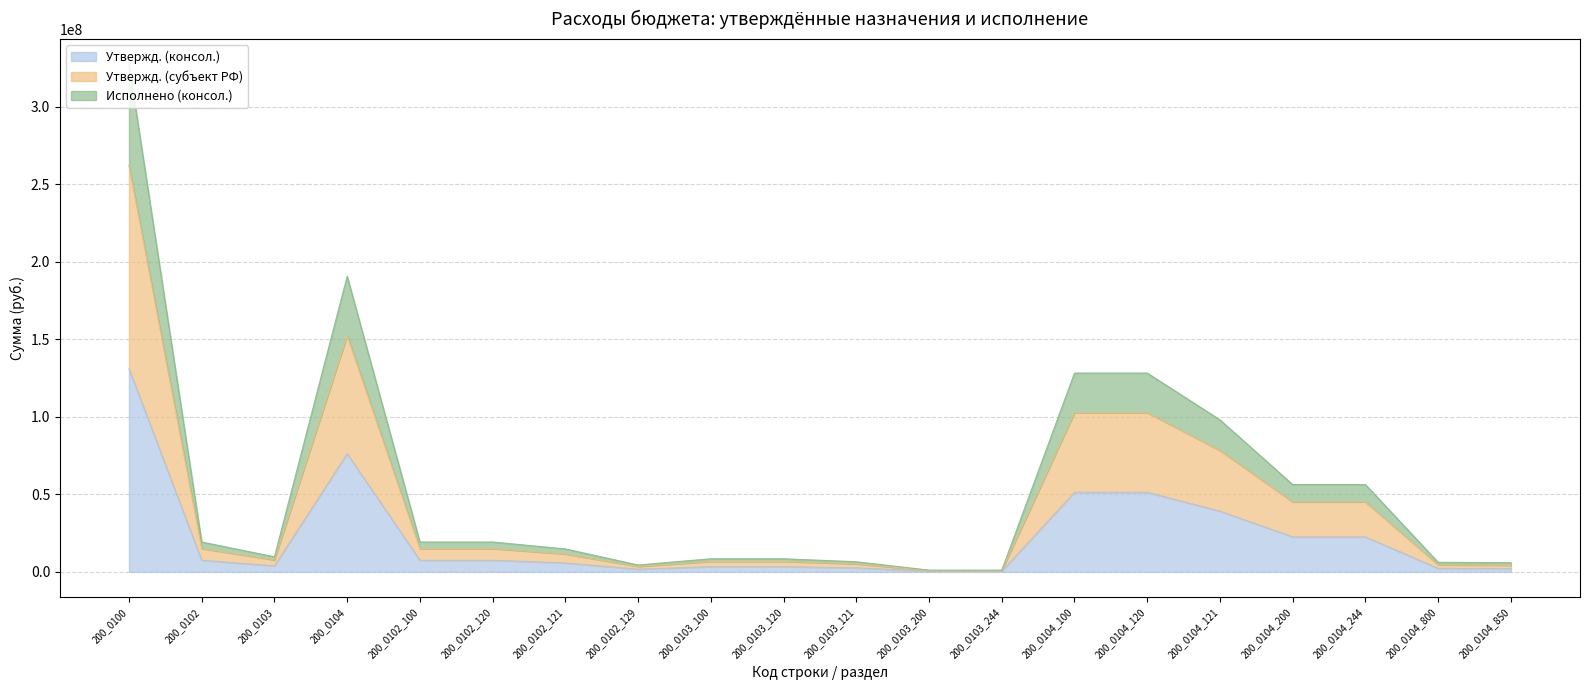

At which label does Утвержд. (консол.) first exceed 7523240?

200_0100